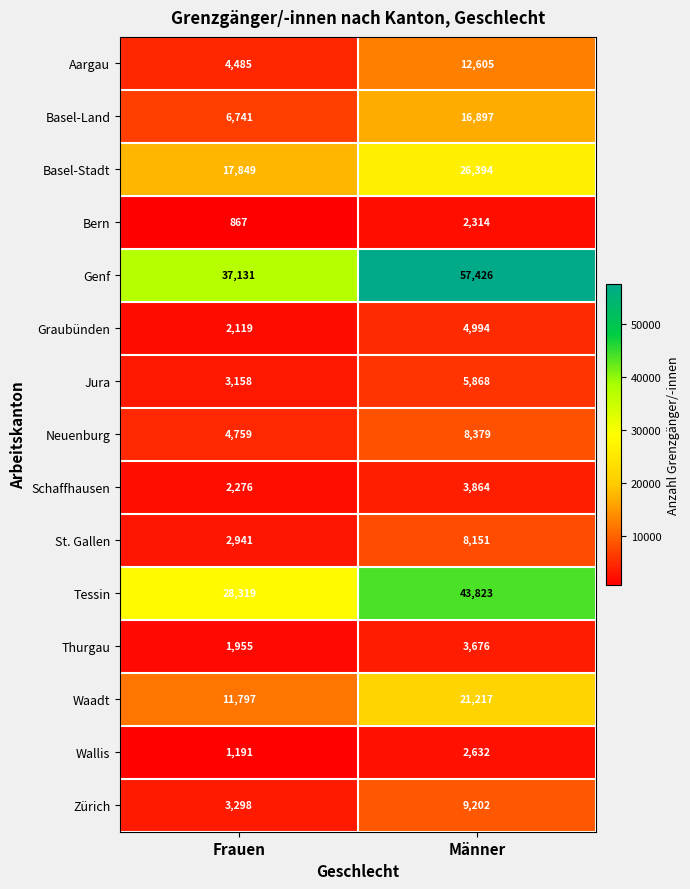

What is the total value across all series at Frauen?

128886